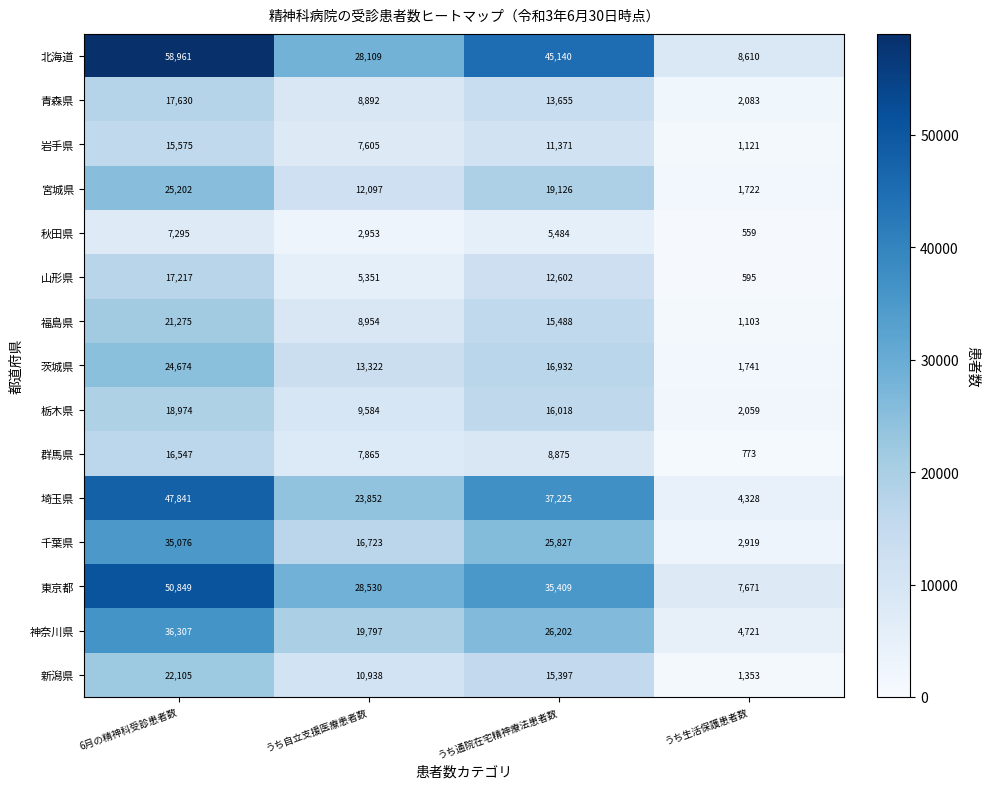

What is the lowest value of the 秋田県 series?

559